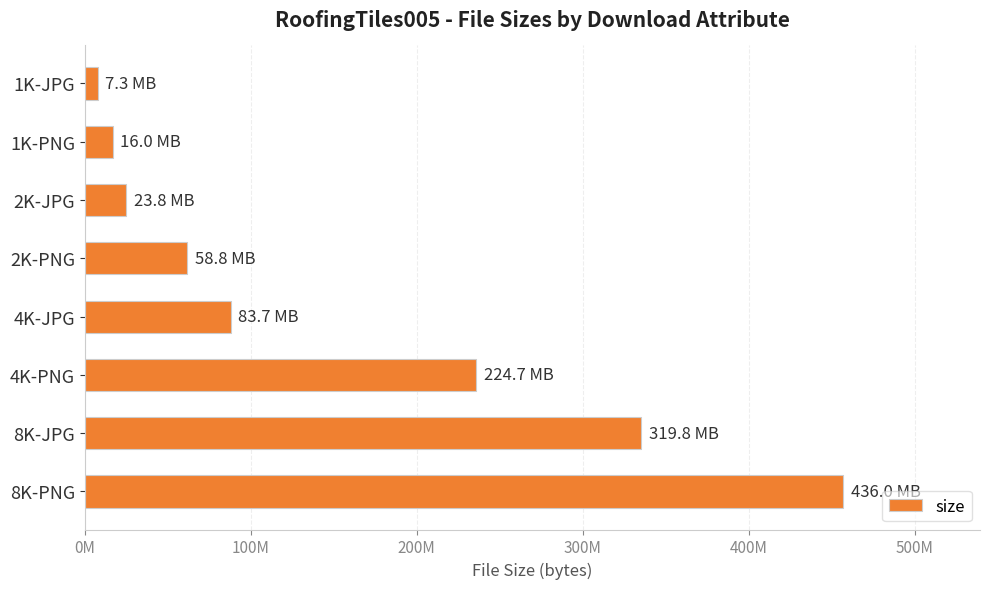

Does the chart contain any negative values?

No